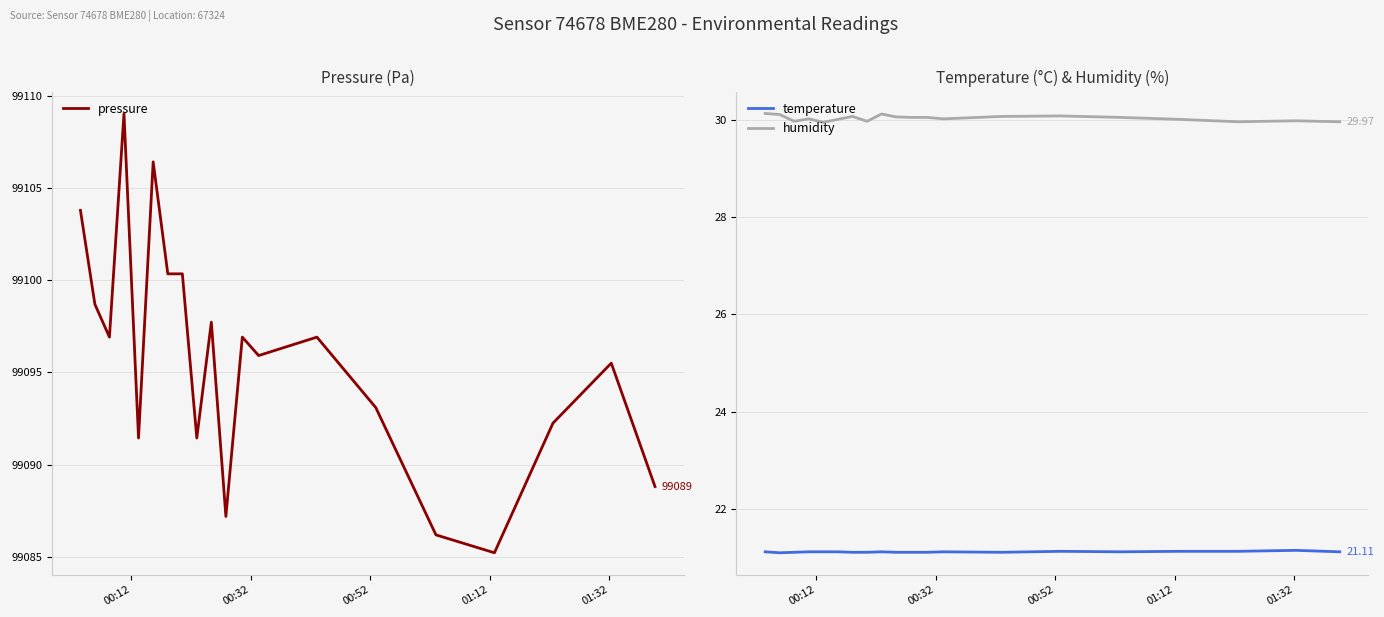

What is the sum of all pressure values?

1981914.1